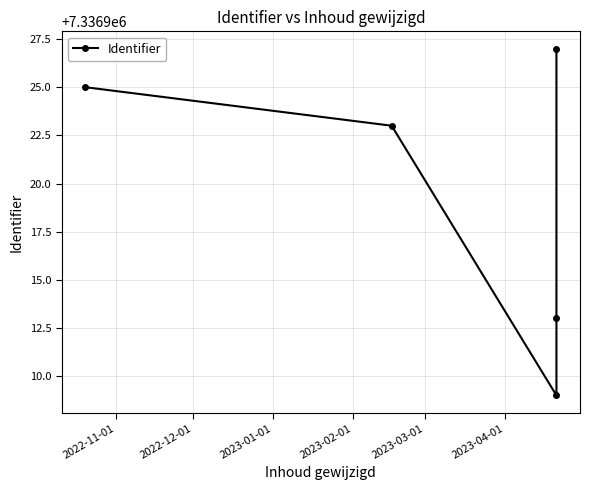

Reading left to right, list all the values displayed in this chart.

7336925	7336923	7336909	7336913	7336927